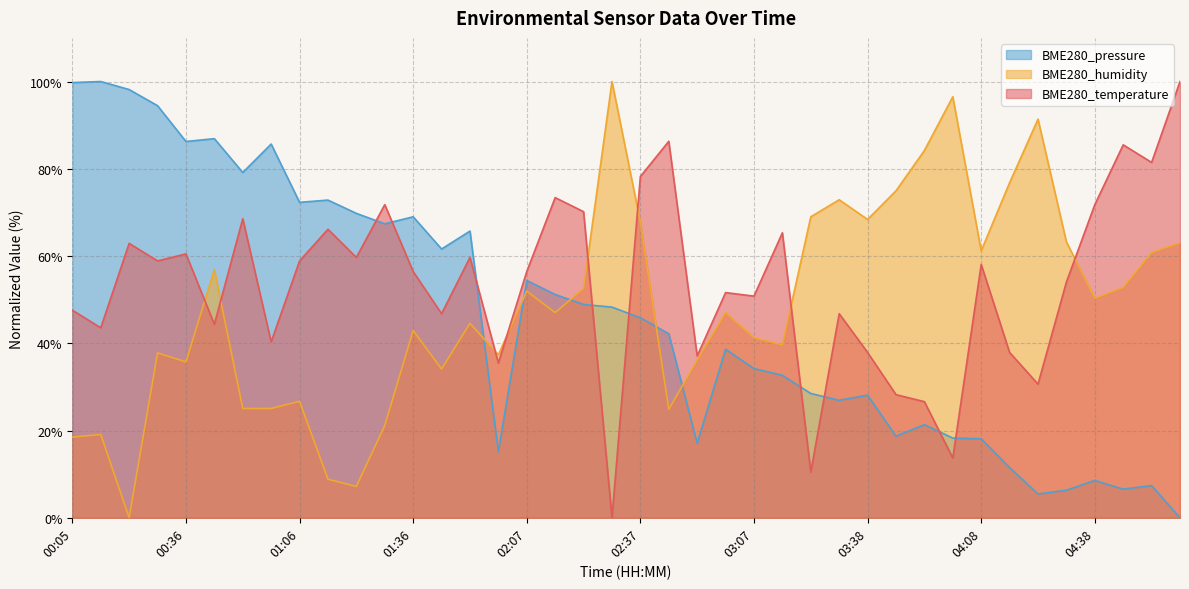

At 00:05, list the series in order from largest to smallest.

BME280_pressure, BME280_temperature, BME280_humidity